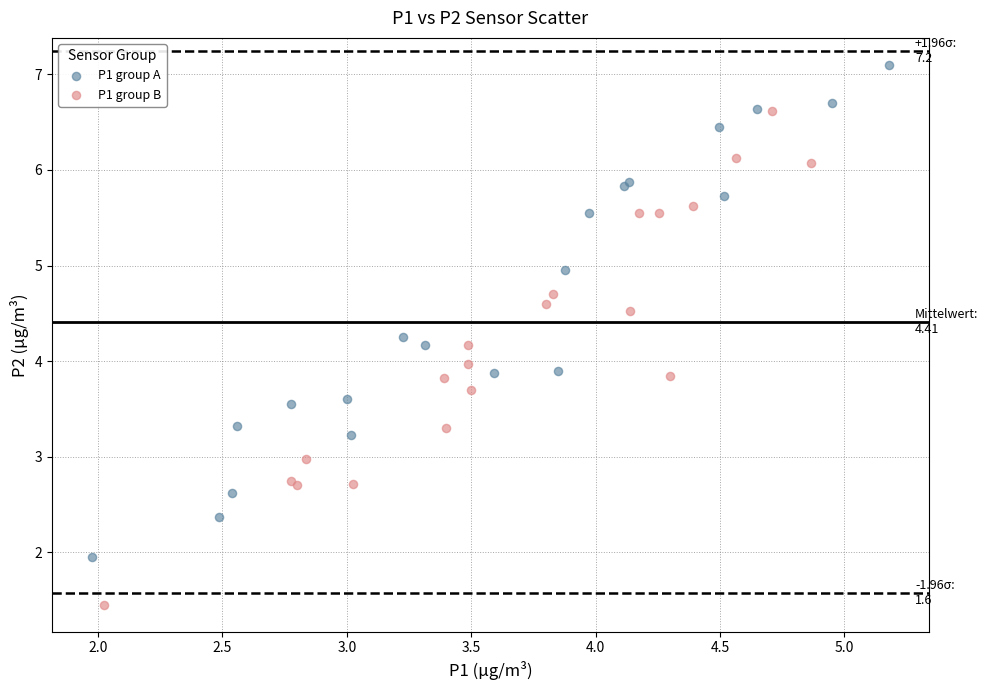

Which series contains the lowest Y value?

P1 group B